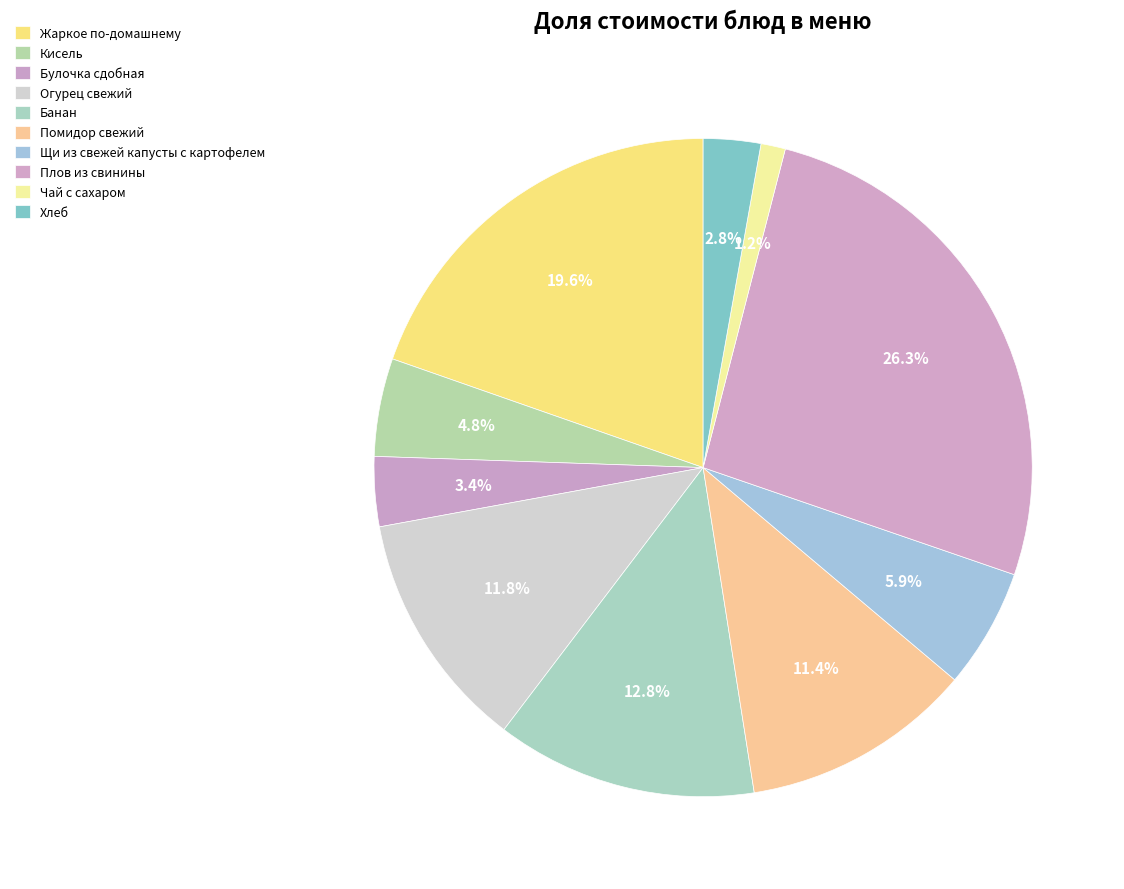

To the nearest percent, what portion does Чай с сахаром represent?

1%